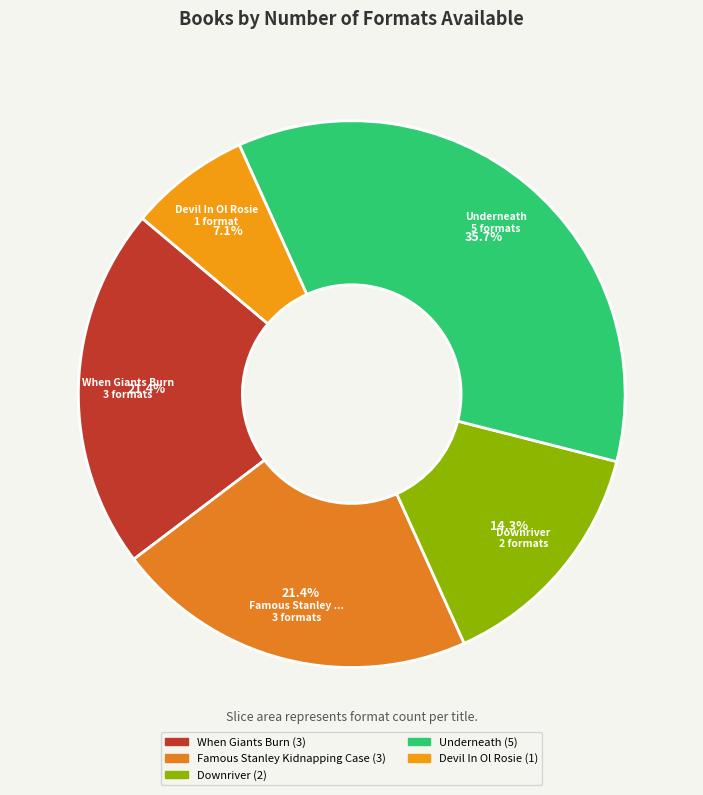

Which has a higher value, Downriver or Famous Stanley Kidnapping Case?

Famous Stanley Kidnapping Case